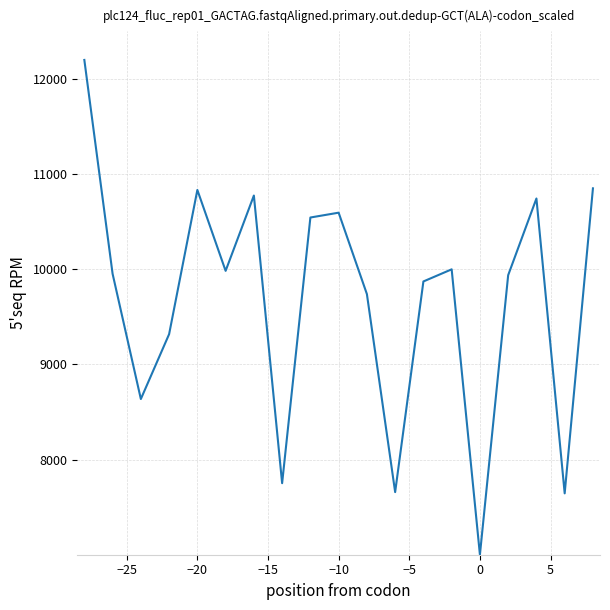

What is the minimum value shown in the chart?

7000.0